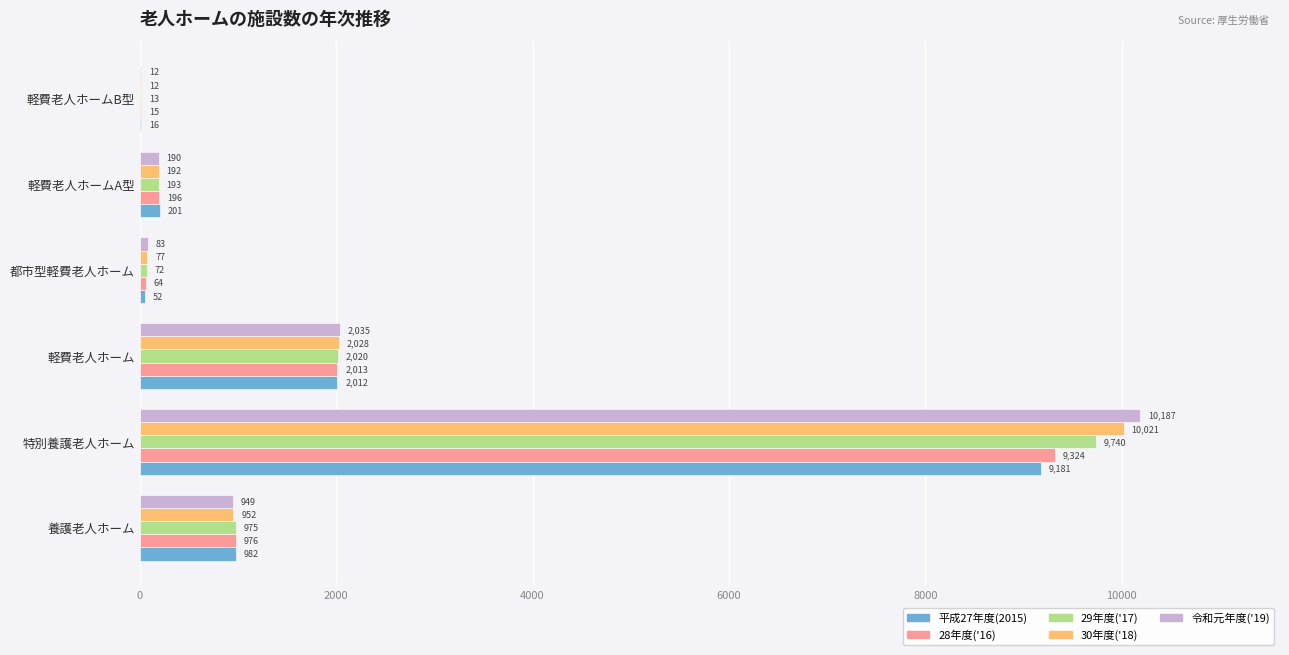

What is the sum of all 令和元年度('19) values?

13456